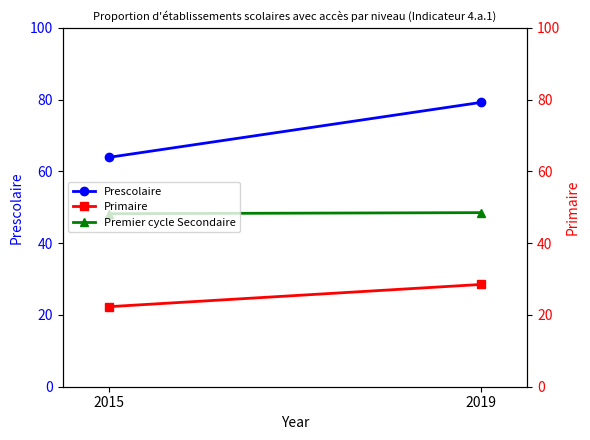

At 2019, list the series in order from largest to smallest.

Prescolaire, Premier cycle Secondaire, Primaire